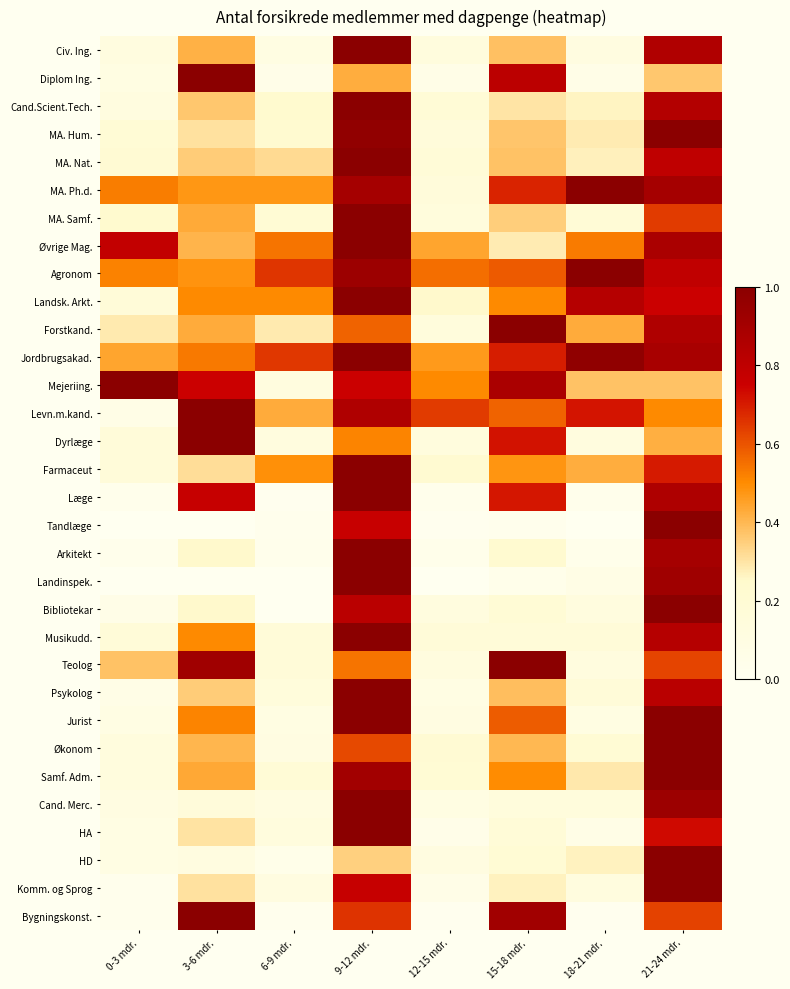

Reading left to right, transcribe all the data shown in this chart.

Civ. Ing.: 0-3 mdr.=0.1	3-6 mdr.=0.4	6-9 mdr.=0.1	9-12 mdr.=1.0	12-15 mdr.=0.1	15-18 mdr.=0.4	18-21 mdr.=0.1	21-24 mdr.=0.9
Diplom Ing.: 0-3 mdr.=0.1	3-6 mdr.=1.0	6-9 mdr.=0.1	9-12 mdr.=0.4	12-15 mdr.=0.1	15-18 mdr.=0.8	18-21 mdr.=0.1	21-24 mdr.=0.4
Cand.Scient.Tech.: 0-3 mdr.=0.1	3-6 mdr.=0.4	6-9 mdr.=0.2	9-12 mdr.=1.0	12-15 mdr.=0.2	15-18 mdr.=0.3	18-21 mdr.=0.3	21-24 mdr.=0.8
MA. Hum.: 0-3 mdr.=0.2	3-6 mdr.=0.3	6-9 mdr.=0.2	9-12 mdr.=1.0	12-15 mdr.=0.2	15-18 mdr.=0.4	18-21 mdr.=0.3	21-24 mdr.=1.0
MA. Nat.: 0-3 mdr.=0.2	3-6 mdr.=0.4	6-9 mdr.=0.3	9-12 mdr.=1.0	12-15 mdr.=0.2	15-18 mdr.=0.4	18-21 mdr.=0.3	21-24 mdr.=0.8
MA. Ph.d.: 0-3 mdr.=0.5	3-6 mdr.=0.5	6-9 mdr.=0.5	9-12 mdr.=0.9	12-15 mdr.=0.2	15-18 mdr.=0.7	18-21 mdr.=1.0	21-24 mdr.=0.9
MA. Samf.: 0-3 mdr.=0.2	3-6 mdr.=0.4	6-9 mdr.=0.2	9-12 mdr.=1.0	12-15 mdr.=0.1	15-18 mdr.=0.3	18-21 mdr.=0.2	21-24 mdr.=0.6
Øvrige Mag.: 0-3 mdr.=0.8	3-6 mdr.=0.4	6-9 mdr.=0.5	9-12 mdr.=1.0	12-15 mdr.=0.4	15-18 mdr.=0.3	18-21 mdr.=0.5	21-24 mdr.=0.9
Agronom: 0-3 mdr.=0.5	3-6 mdr.=0.5	6-9 mdr.=0.7	9-12 mdr.=0.9	12-15 mdr.=0.6	15-18 mdr.=0.6	18-21 mdr.=1.0	21-24 mdr.=0.8
Landsk. Arkt.: 0-3 mdr.=0.2	3-6 mdr.=0.5	6-9 mdr.=0.5	9-12 mdr.=1.0	12-15 mdr.=0.2	15-18 mdr.=0.5	18-21 mdr.=0.8	21-24 mdr.=0.8
Forstkand.: 0-3 mdr.=0.3	3-6 mdr.=0.4	6-9 mdr.=0.3	9-12 mdr.=0.6	12-15 mdr.=0.1	15-18 mdr.=1.0	18-21 mdr.=0.4	21-24 mdr.=0.9
Jordbrugsakad.: 0-3 mdr.=0.4	3-6 mdr.=0.5	6-9 mdr.=0.7	9-12 mdr.=1.0	12-15 mdr.=0.5	15-18 mdr.=0.7	18-21 mdr.=1.0	21-24 mdr.=0.9
Mejeriing.: 0-3 mdr.=1.0	3-6 mdr.=0.8	6-9 mdr.=0.1	9-12 mdr.=0.8	12-15 mdr.=0.5	15-18 mdr.=0.9	18-21 mdr.=0.4	21-24 mdr.=0.4
Levn.m.kand.: 0-3 mdr.=0.1	3-6 mdr.=1.0	6-9 mdr.=0.4	9-12 mdr.=0.9	12-15 mdr.=0.6	15-18 mdr.=0.6	18-21 mdr.=0.7	21-24 mdr.=0.5
Dyrlæge: 0-3 mdr.=0.2	3-6 mdr.=1.0	6-9 mdr.=0.1	9-12 mdr.=0.5	12-15 mdr.=0.1	15-18 mdr.=0.7	18-21 mdr.=0.1	21-24 mdr.=0.4
Farmaceut: 0-3 mdr.=0.2	3-6 mdr.=0.3	6-9 mdr.=0.5	9-12 mdr.=1.0	12-15 mdr.=0.2	15-18 mdr.=0.5	18-21 mdr.=0.4	21-24 mdr.=0.7
Læge: 0-3 mdr.=0.0	3-6 mdr.=0.8	6-9 mdr.=0.0	9-12 mdr.=1.0	12-15 mdr.=0.0	15-18 mdr.=0.7	18-21 mdr.=0.0	21-24 mdr.=0.9
Tandlæge: 0-3 mdr.=0.0	3-6 mdr.=0.0	6-9 mdr.=0.0	9-12 mdr.=0.8	12-15 mdr.=0.0	15-18 mdr.=0.0	18-21 mdr.=0.0	21-24 mdr.=1.0
Arkitekt: 0-3 mdr.=0.0	3-6 mdr.=0.3	6-9 mdr.=0.0	9-12 mdr.=1.0	12-15 mdr.=0.0	15-18 mdr.=0.2	18-21 mdr.=0.0	21-24 mdr.=0.9
Landinspek.: 0-3 mdr.=0.0	3-6 mdr.=0.0	6-9 mdr.=0.0	9-12 mdr.=1.0	12-15 mdr.=0.0	15-18 mdr.=0.0	18-21 mdr.=0.1	21-24 mdr.=0.9
Bibliotekar: 0-3 mdr.=0.1	3-6 mdr.=0.2	6-9 mdr.=0.0	9-12 mdr.=0.8	12-15 mdr.=0.1	15-18 mdr.=0.2	18-21 mdr.=0.1	21-24 mdr.=1.0
Musikudd.: 0-3 mdr.=0.2	3-6 mdr.=0.5	6-9 mdr.=0.2	9-12 mdr.=1.0	12-15 mdr.=0.2	15-18 mdr.=0.2	18-21 mdr.=0.2	21-24 mdr.=0.8
Teolog: 0-3 mdr.=0.4	3-6 mdr.=0.9	6-9 mdr.=0.2	9-12 mdr.=0.5	12-15 mdr.=0.1	15-18 mdr.=1.0	18-21 mdr.=0.1	21-24 mdr.=0.6
Psykolog: 0-3 mdr.=0.1	3-6 mdr.=0.4	6-9 mdr.=0.1	9-12 mdr.=1.0	12-15 mdr.=0.1	15-18 mdr.=0.4	18-21 mdr.=0.2	21-24 mdr.=0.8
Jurist: 0-3 mdr.=0.1	3-6 mdr.=0.5	6-9 mdr.=0.1	9-12 mdr.=1.0	12-15 mdr.=0.1	15-18 mdr.=0.6	18-21 mdr.=0.1	21-24 mdr.=1.0
Økonom: 0-3 mdr.=0.1	3-6 mdr.=0.4	6-9 mdr.=0.1	9-12 mdr.=0.6	12-15 mdr.=0.2	15-18 mdr.=0.4	18-21 mdr.=0.2	21-24 mdr.=1.0
Samf. Adm.: 0-3 mdr.=0.1	3-6 mdr.=0.4	6-9 mdr.=0.2	9-12 mdr.=0.9	12-15 mdr.=0.2	15-18 mdr.=0.5	18-21 mdr.=0.3	21-24 mdr.=1.0
Cand. Merc.: 0-3 mdr.=0.1	3-6 mdr.=0.2	6-9 mdr.=0.1	9-12 mdr.=1.0	12-15 mdr.=0.1	15-18 mdr.=0.1	18-21 mdr.=0.1	21-24 mdr.=0.9
HA: 0-3 mdr.=0.1	3-6 mdr.=0.3	6-9 mdr.=0.1	9-12 mdr.=1.0	12-15 mdr.=0.1	15-18 mdr.=0.2	18-21 mdr.=0.1	21-24 mdr.=0.7
HD: 0-3 mdr.=0.1	3-6 mdr.=0.1	6-9 mdr.=0.0	9-12 mdr.=0.3	12-15 mdr.=0.1	15-18 mdr.=0.2	18-21 mdr.=0.3	21-24 mdr.=1.0
Komm. og Sprog: 0-3 mdr.=0.0	3-6 mdr.=0.3	6-9 mdr.=0.1	9-12 mdr.=0.8	12-15 mdr.=0.1	15-18 mdr.=0.3	18-21 mdr.=0.1	21-24 mdr.=1.0
Bygningskonst.: 0-3 mdr.=0.0	3-6 mdr.=1.0	6-9 mdr.=0.0	9-12 mdr.=0.7	12-15 mdr.=0.0	15-18 mdr.=0.9	18-21 mdr.=0.0	21-24 mdr.=0.6